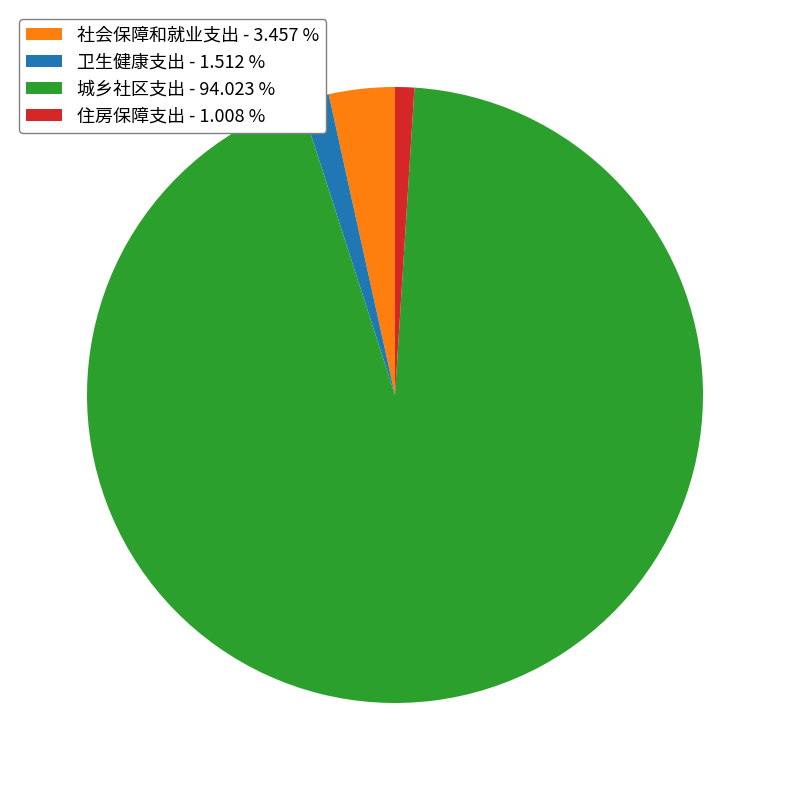

How many segments does this pie chart have?

4